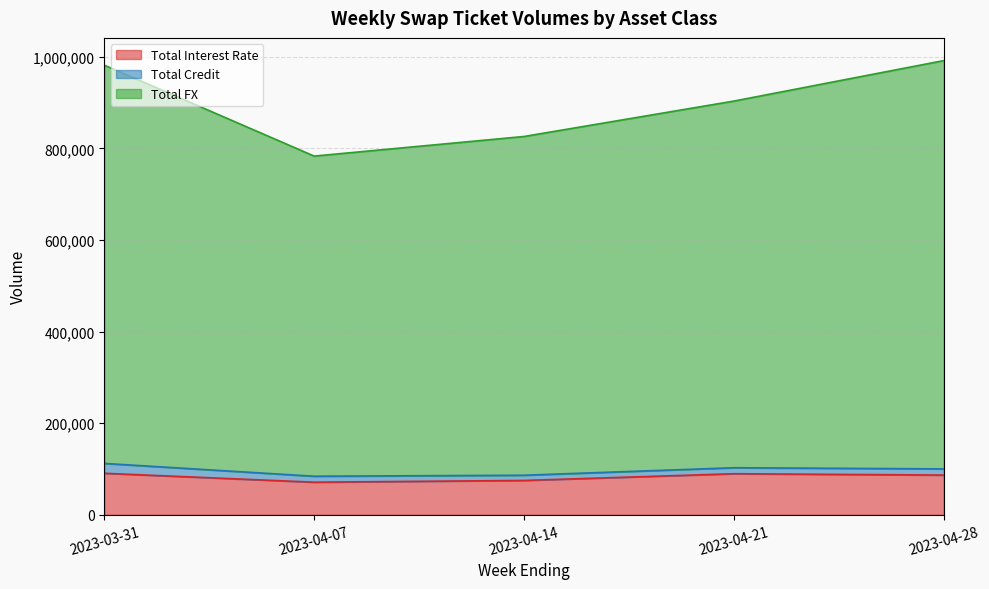

At which category is the sum across all series the highest?

2023-04-28